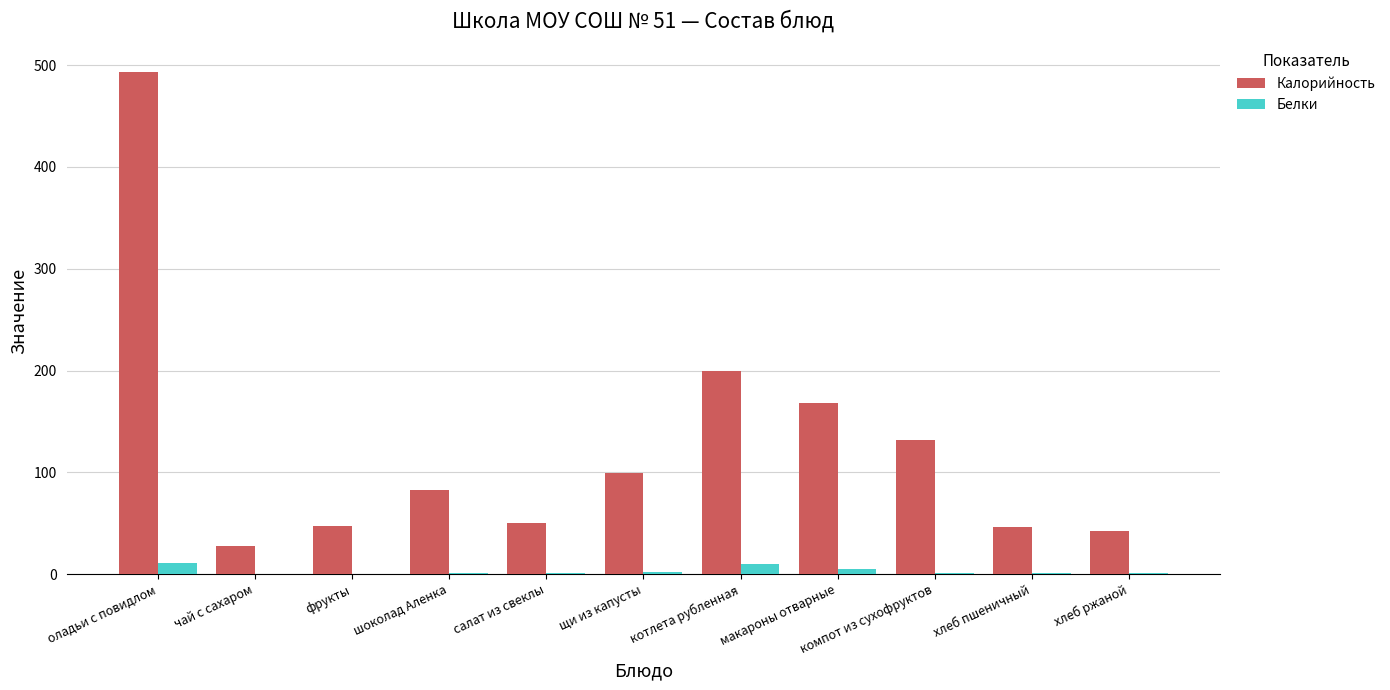

Between котлета рубленная and компот из сухофруктов, which series saw the biggest shift?

Калорийность